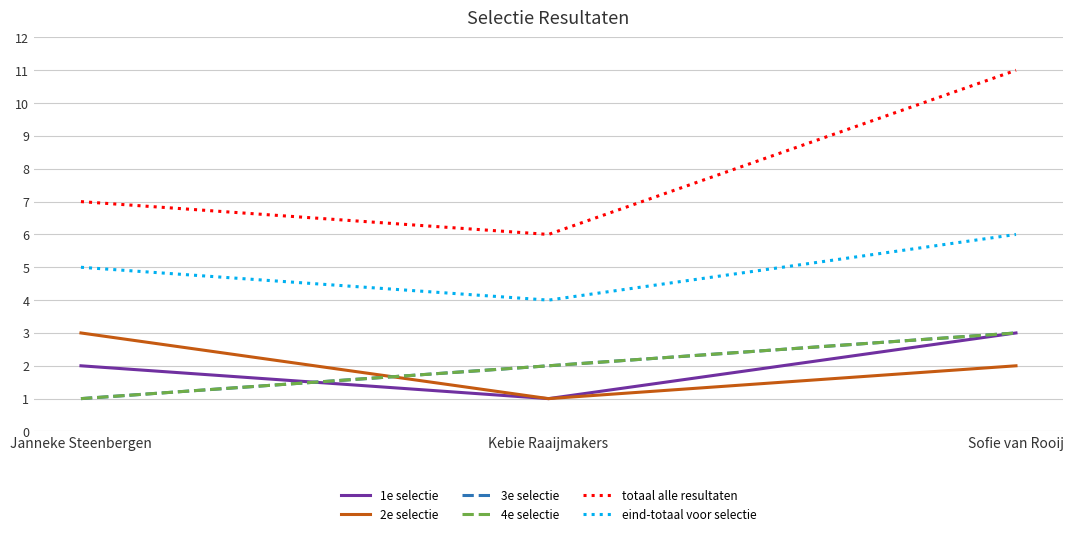

What is the total value across all series at Janneke Steenbergen?

19